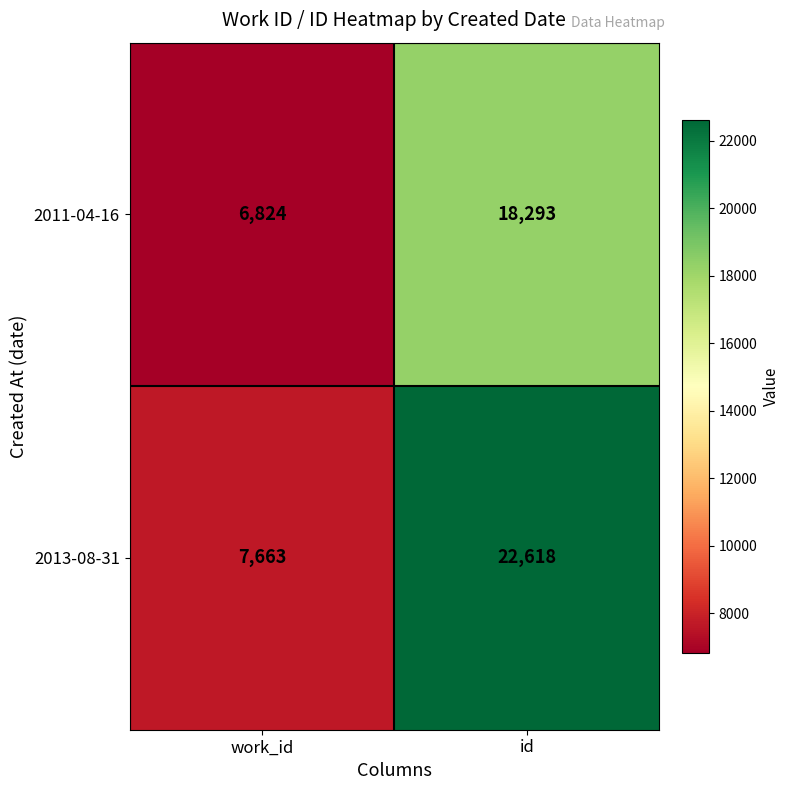

Reading left to right, extract all data points from this chart.

2011-04-16: work_id=6824	id=18293
2013-08-31: work_id=7663	id=22618